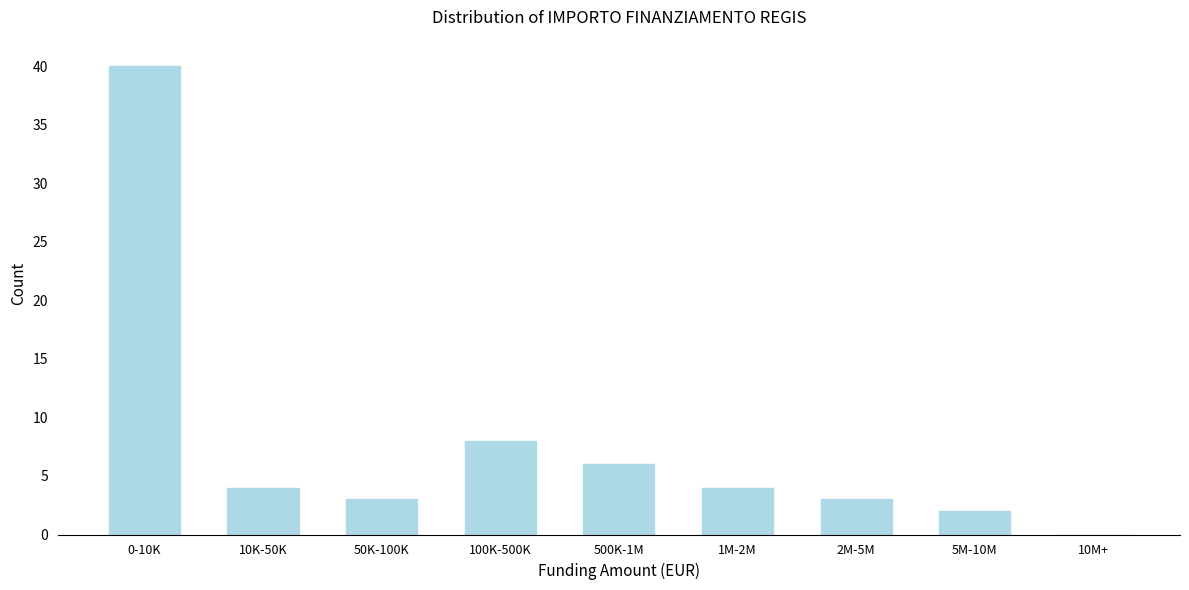

Reading left to right, transcribe all the data shown in this chart.

0-10K=40	10K-50K=4	50K-100K=3	100K-500K=8	500K-1M=6	1M-2M=4	2M-5M=3	5M-10M=2	10M+=0